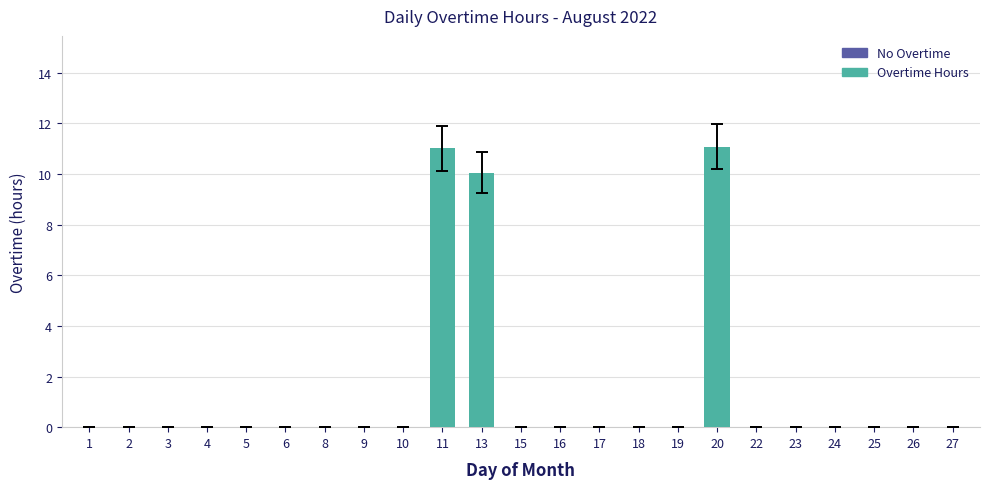

Reading right to left, what are all the values shown in this chart?

27=0.0	26=0.0	25=0.0	24=0.0	23=0.0	22=0.0	20=11.1	19=0.0	18=0.0	17=0.0	16=0.0	15=0.0	13=10.1	11=11.0	10=0.0	9=0.0	8=0.0	6=0.0	5=0.0	4=0.0	3=0.0	2=0.0	1=0.0